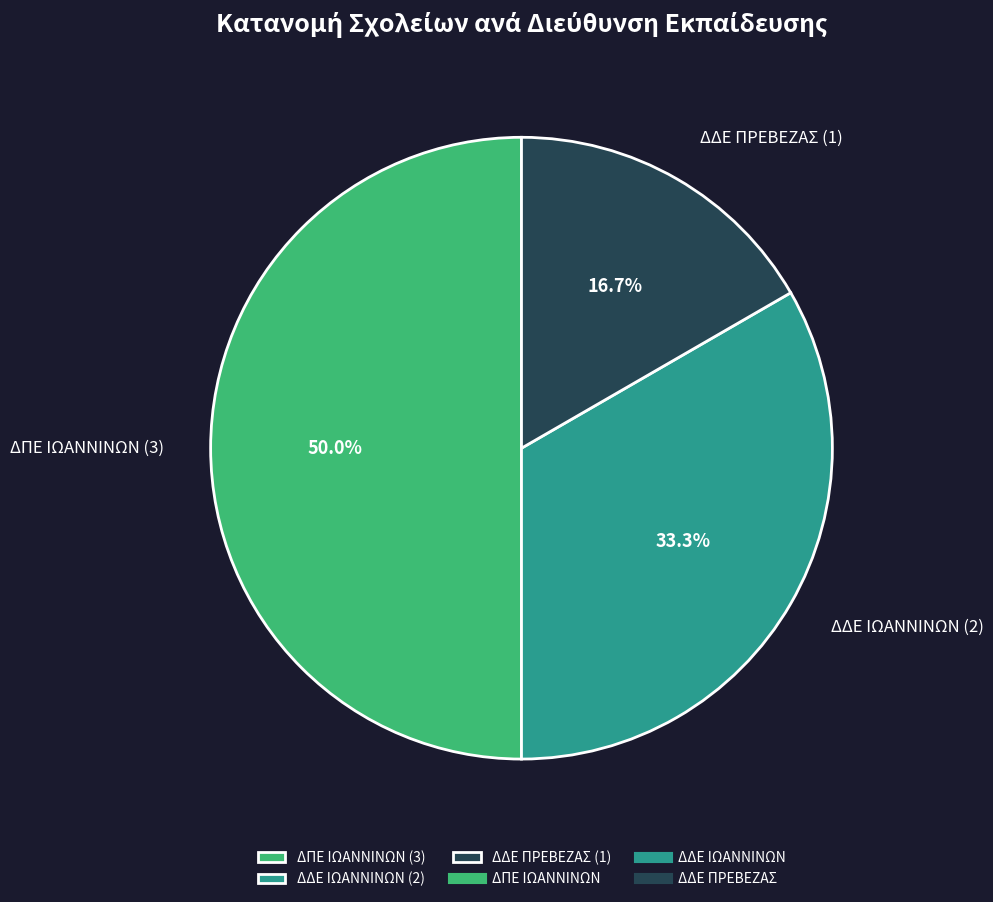

Count the number of slices in the pie.

3